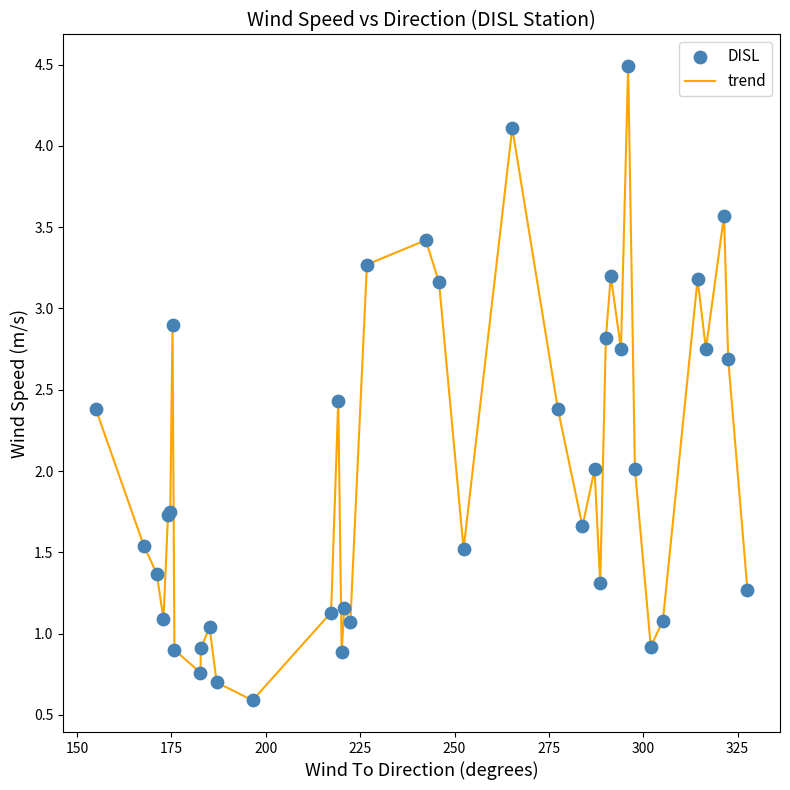

What is the smallest value displayed?

0.6